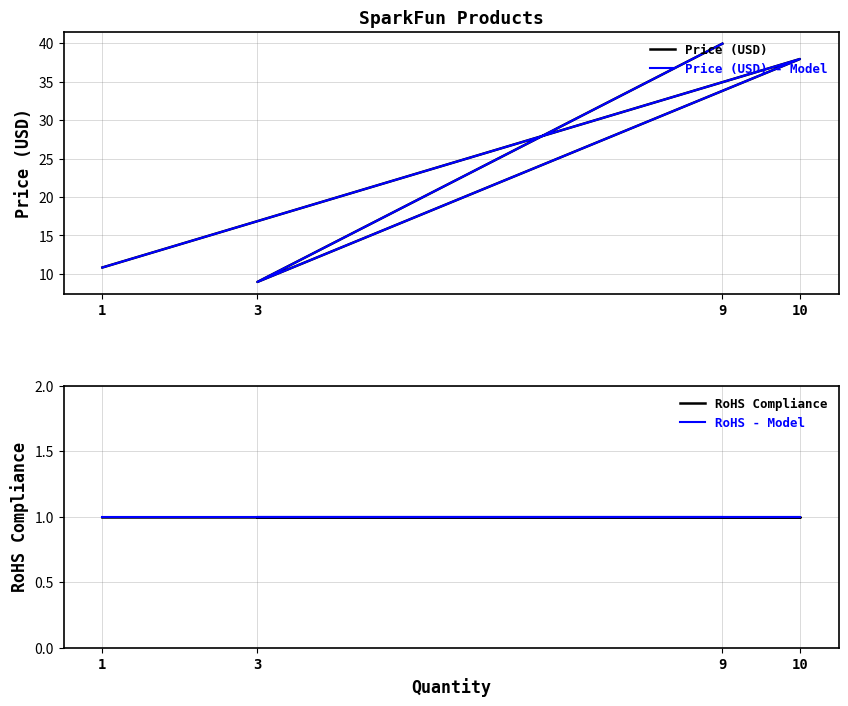

Reading left to right, extract all data points from this chart.

Price (USD): 1=10.8	10=38.0	3=8.9	9=40.0
Price (USD) - Model: 1=10.8	10=38.0	3=8.9	9=40.0
RoHS Compliance: 1=1.0	10=1.0	3=1.0	9=1.0
RoHS - Model: 1=1.0	10=1.0	3=1.0	9=1.0